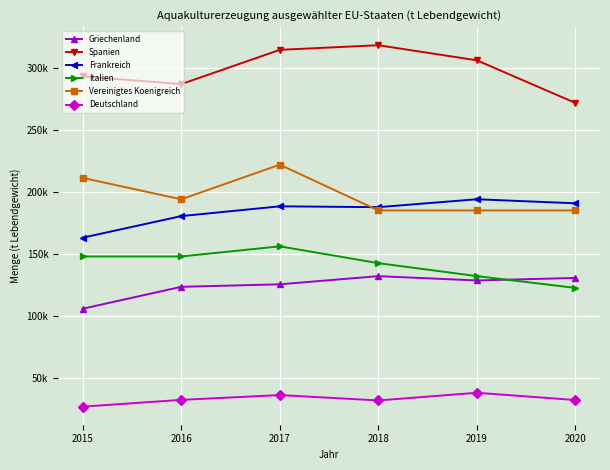

Is this an area chart (filled region under the line)?

No